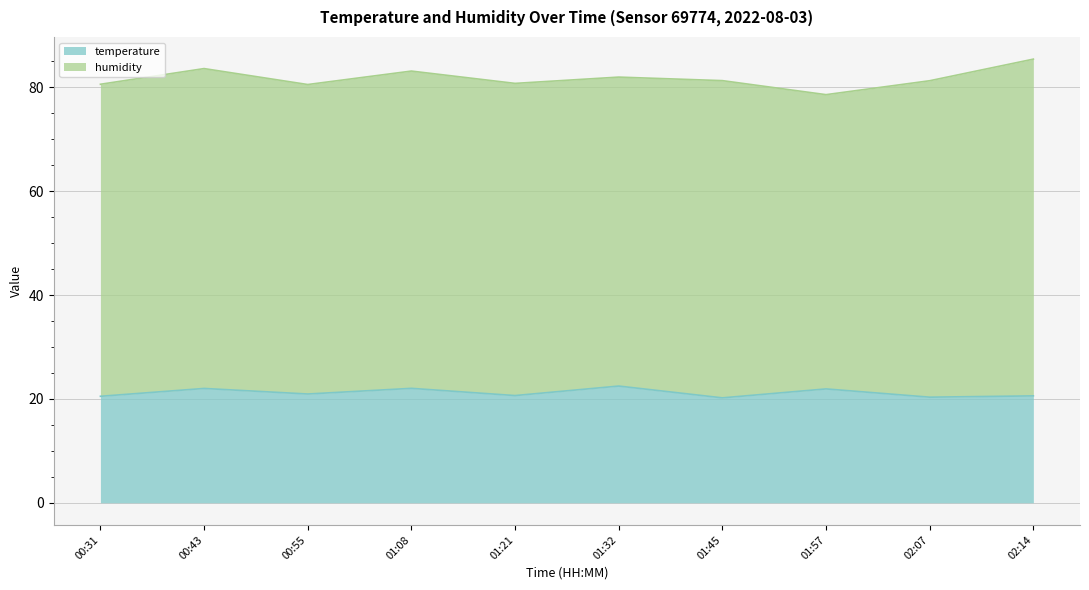

At which label is the value closest to 21?

00:55